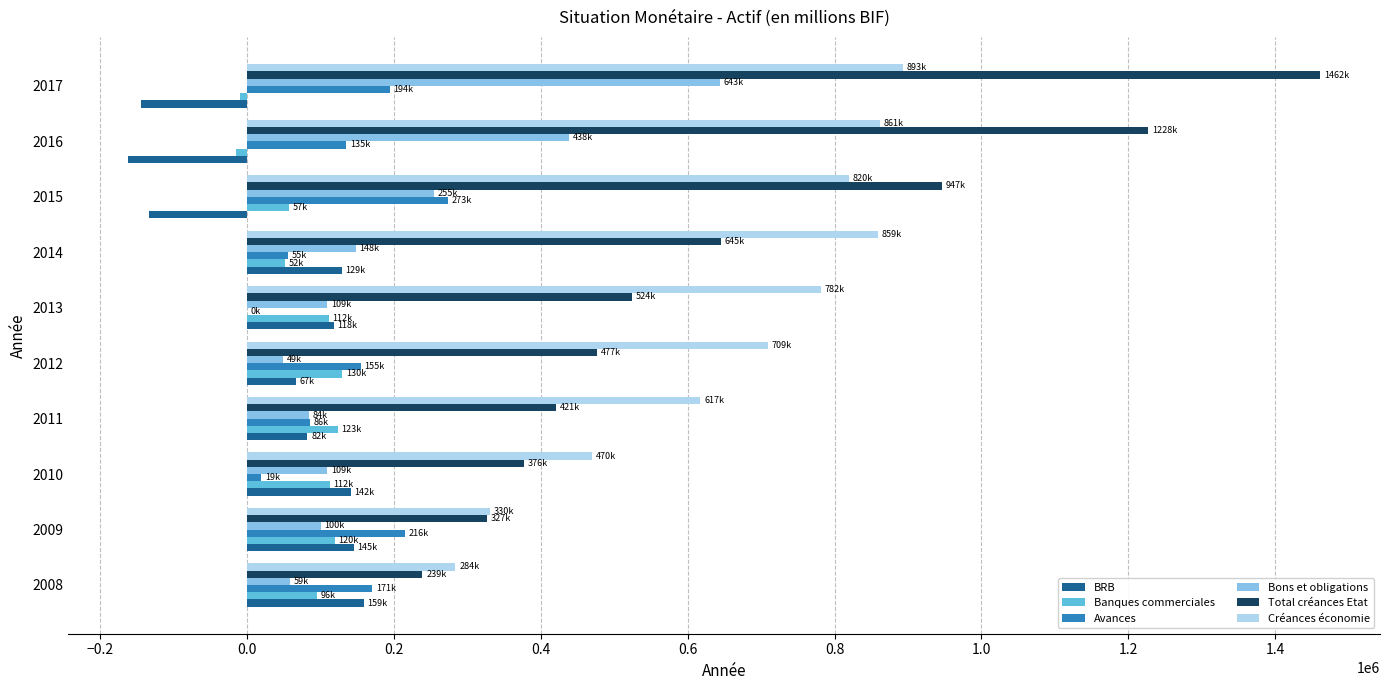

The value of Créances économie at 2009 is 470084.9. True or false?

False